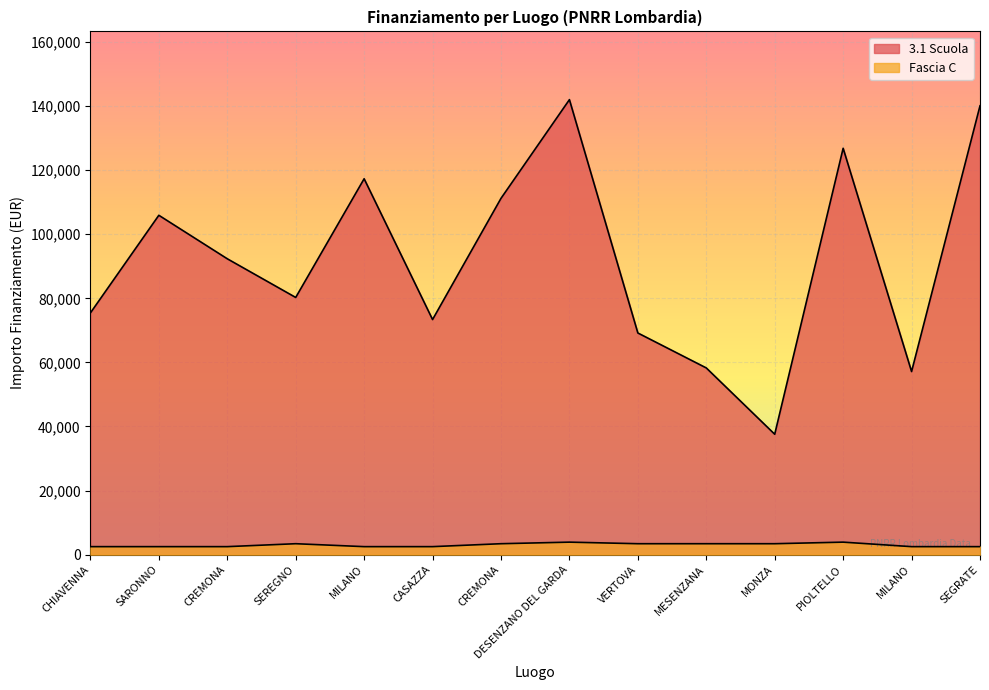

What are all the series names shown in the legend?

3.1 Scuola, Fascia C